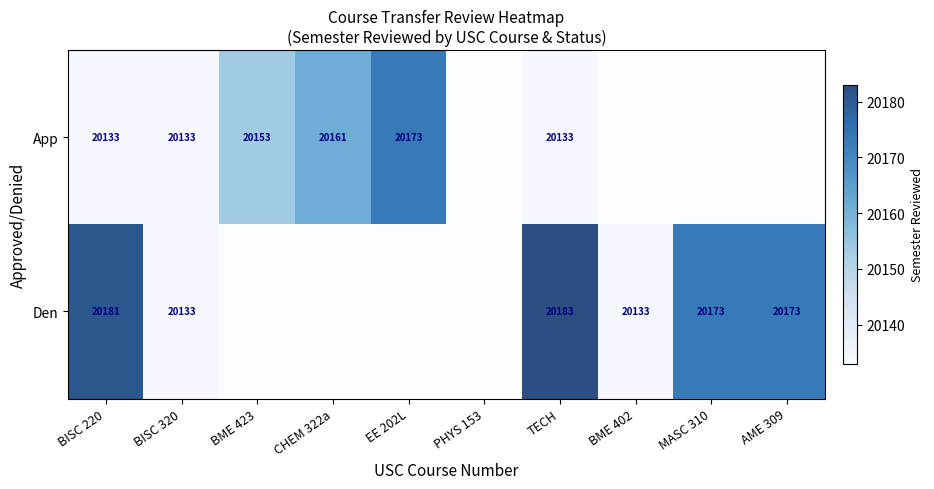

Is it true that App equals 20153 at BME 423?

True